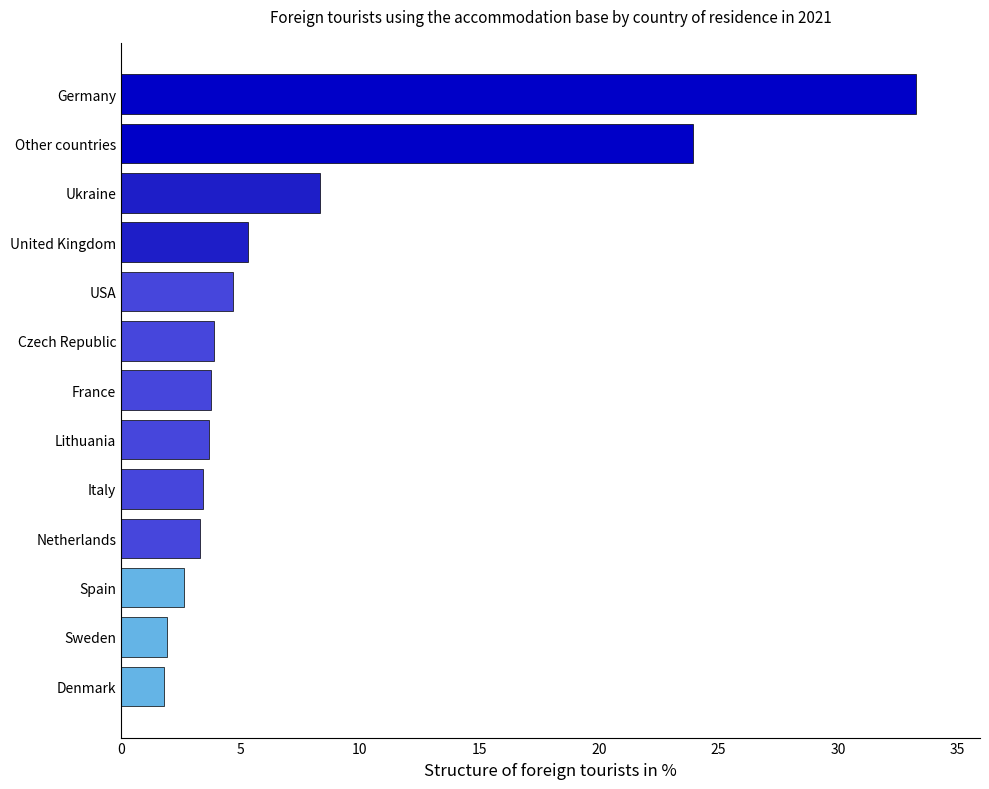

What is the sum of the values at Spain and Italy?

6.1